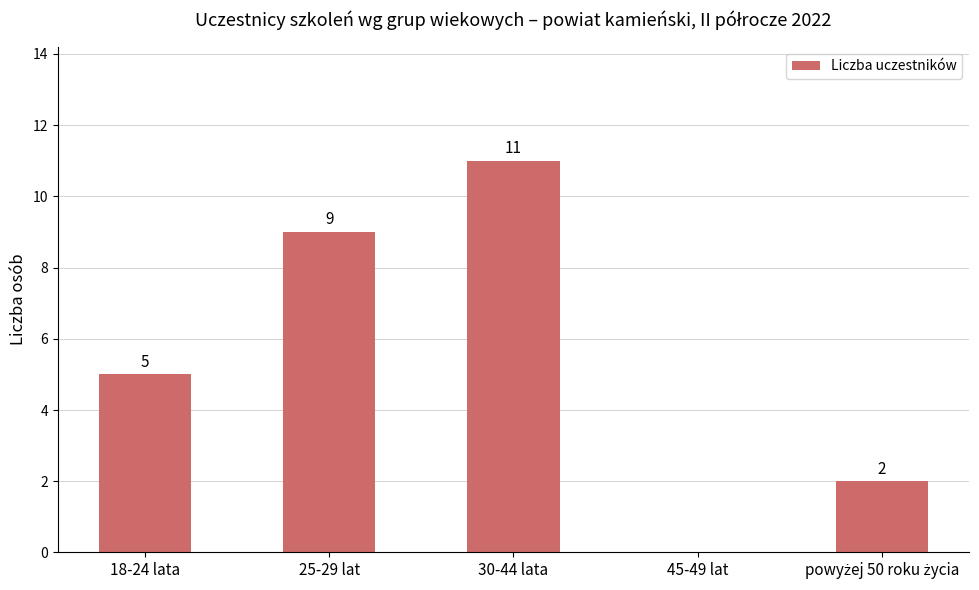

How many values are above zero?

4